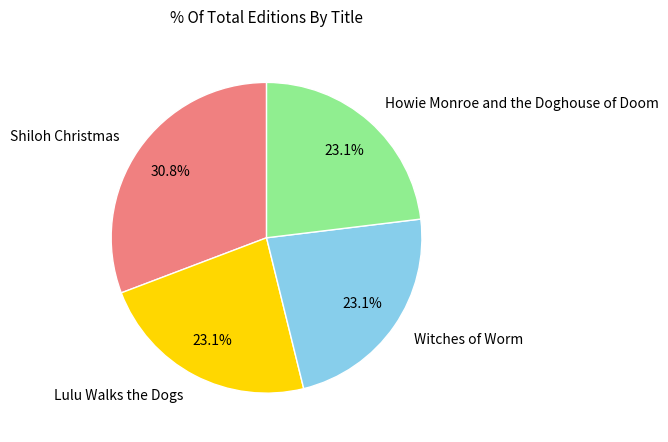

To the nearest percent, what is the combined percentage of Witches of Worm and Howie Monroe and the Doghouse of Doom?

46%